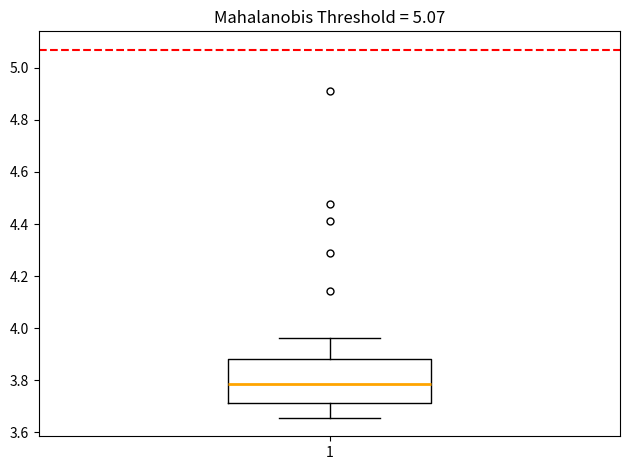

Where is the upper edge of the box at x = 1 on the y-axis? The values are not printed on the chart, so give them approximately, as read against the axis.

3.88